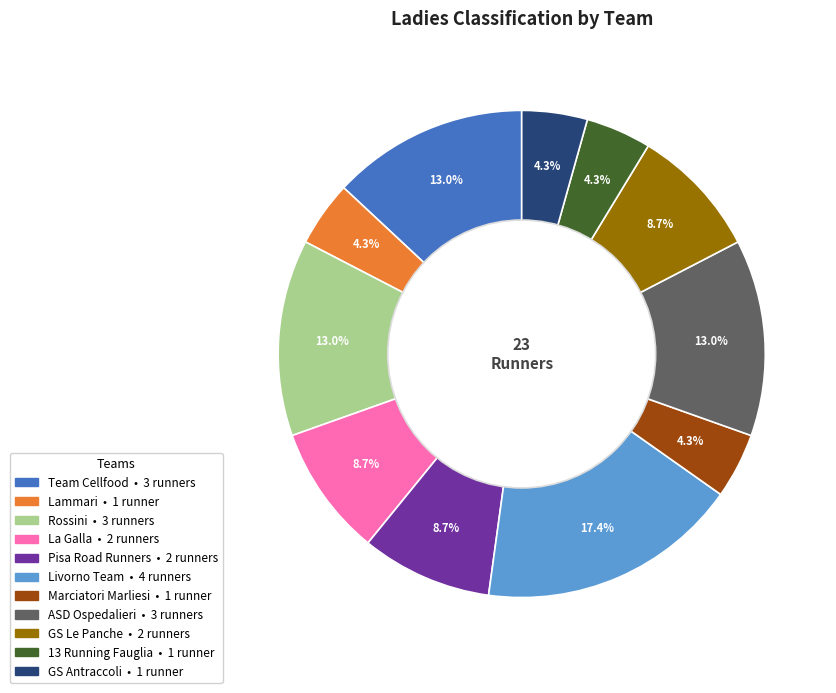

Between Lammari and GS Le Panche, which is larger?

GS Le Panche